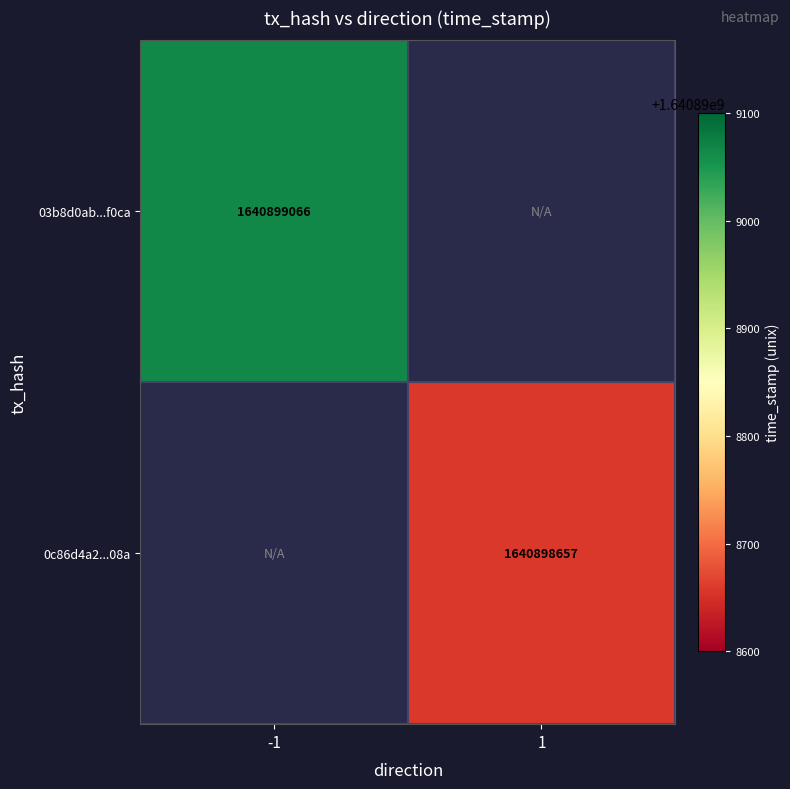

Which series changed the most between direction and time_stamp?

03b8d0ab23f562fd73e58c699bffafa82a3f0ca